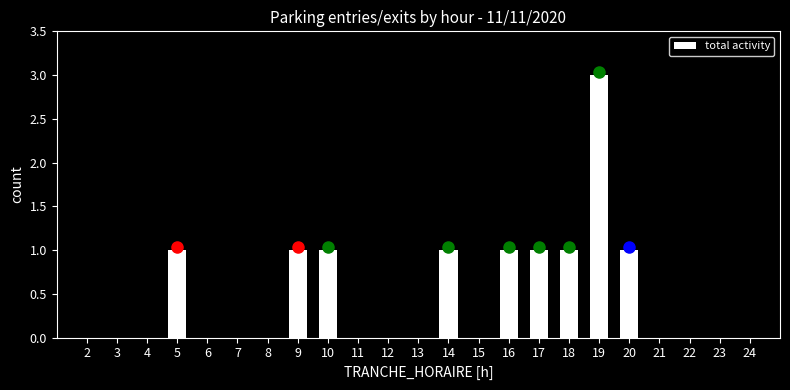

Reading left to right, transcribe all the data shown in this chart.

2=0	3=0	4=0	5=1	6=0	7=0	8=0	9=1	10=1	11=0	12=0	13=0	14=1	15=0	16=1	17=1	18=1	19=3	20=1	21=0	22=0	23=0	24=0